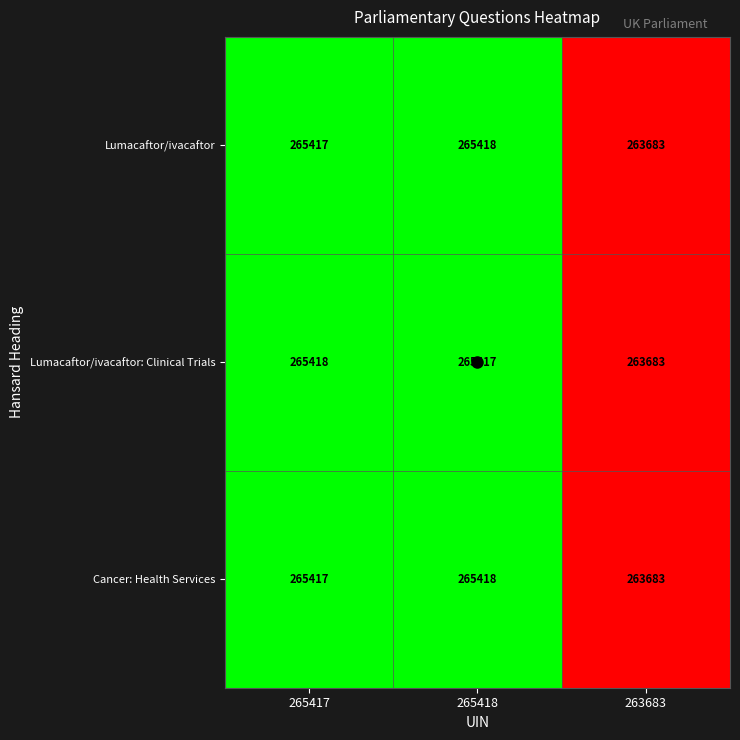

What value does the Lumacaftor/ivacaftor series have at 263683?

263683